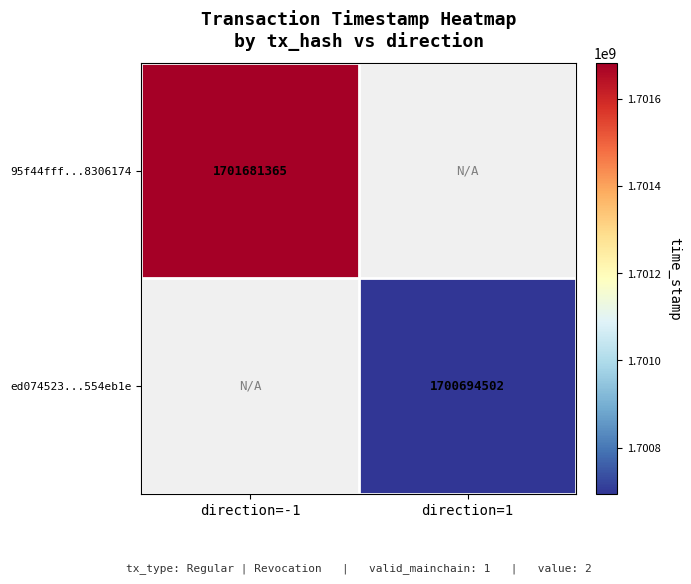

Is it true that 95f44fff...8306174 equals 807061804 at direction=-1?

False